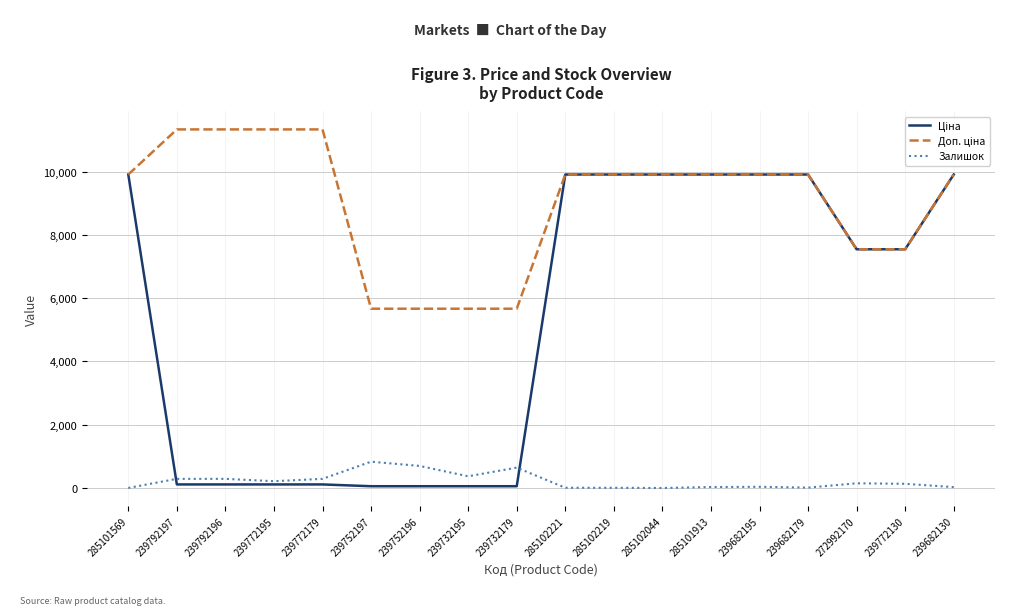

What is the greatest value displayed?

11334.0